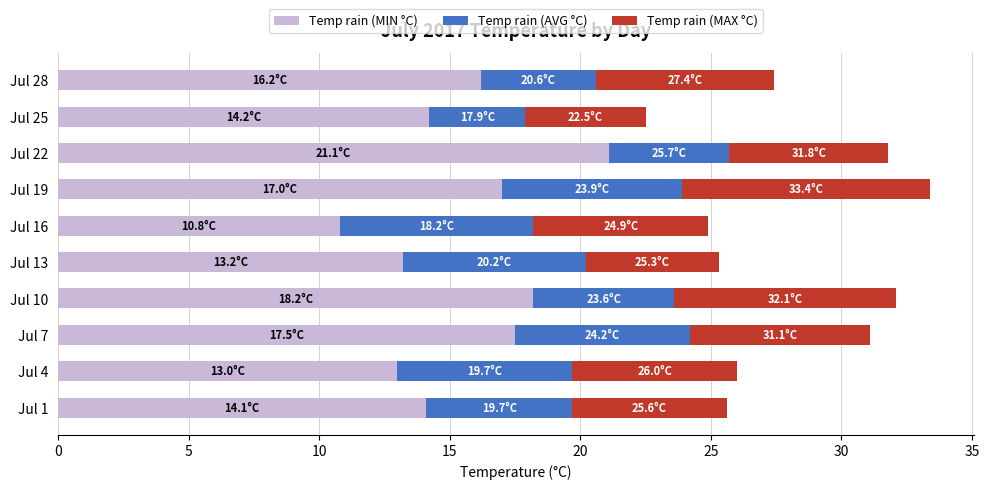

At which category is the sum across all series the highest?

Jul 19